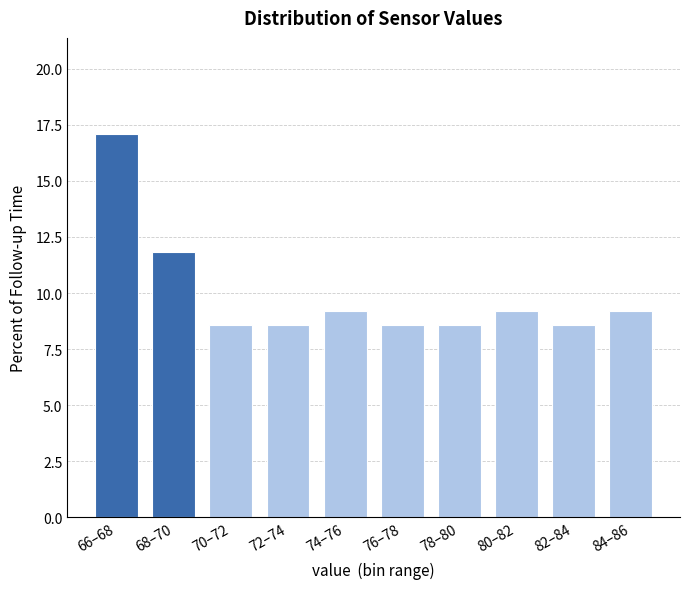

Reading right to left, list all the values displayed in this chart.

84–86=9.2	82–84=8.6	80–82=9.2	78–80=8.6	76–78=8.6	74–76=9.2	72–74=8.6	70–72=8.6	68–70=11.8	66–68=17.1